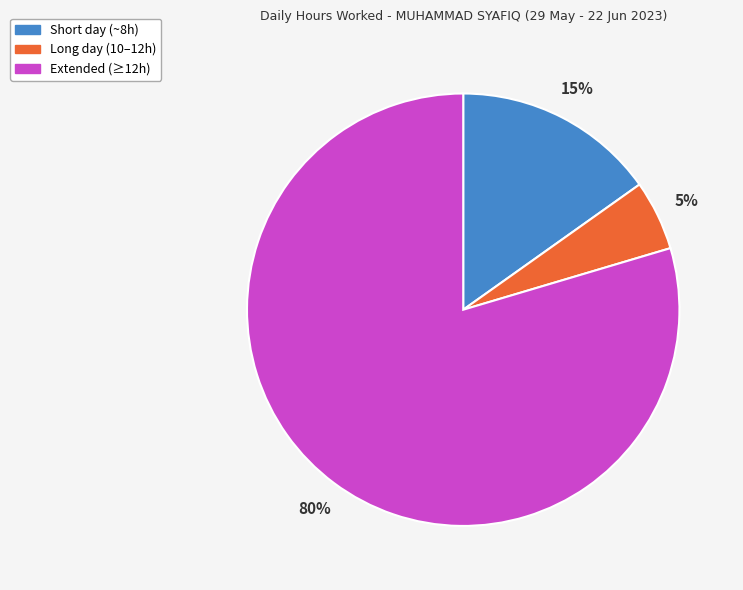

Does any single category account for the majority?

Yes